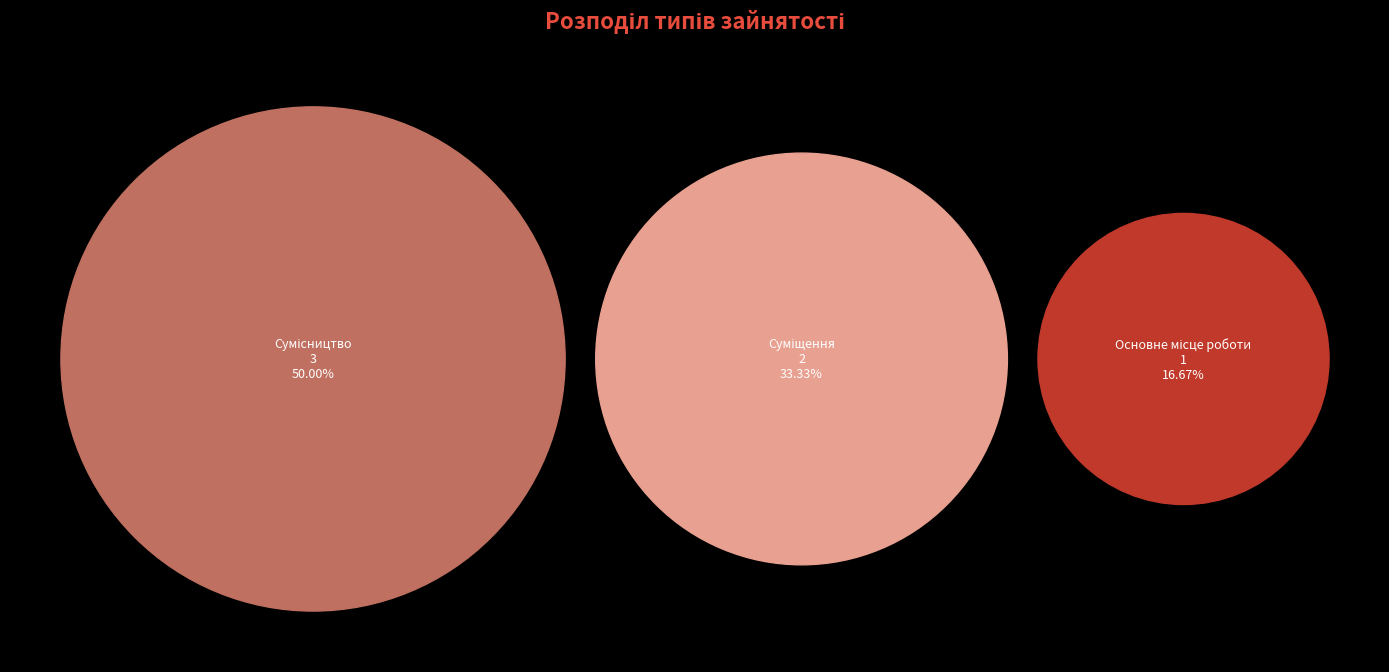

What is the smallest slice in the pie chart?

Основне місце роботи